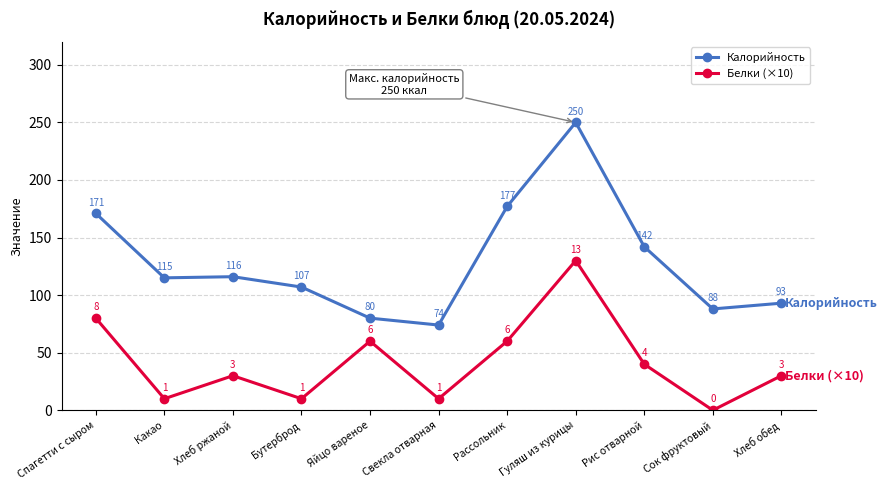

How many interior local valleys does the Калорийность series have?

3